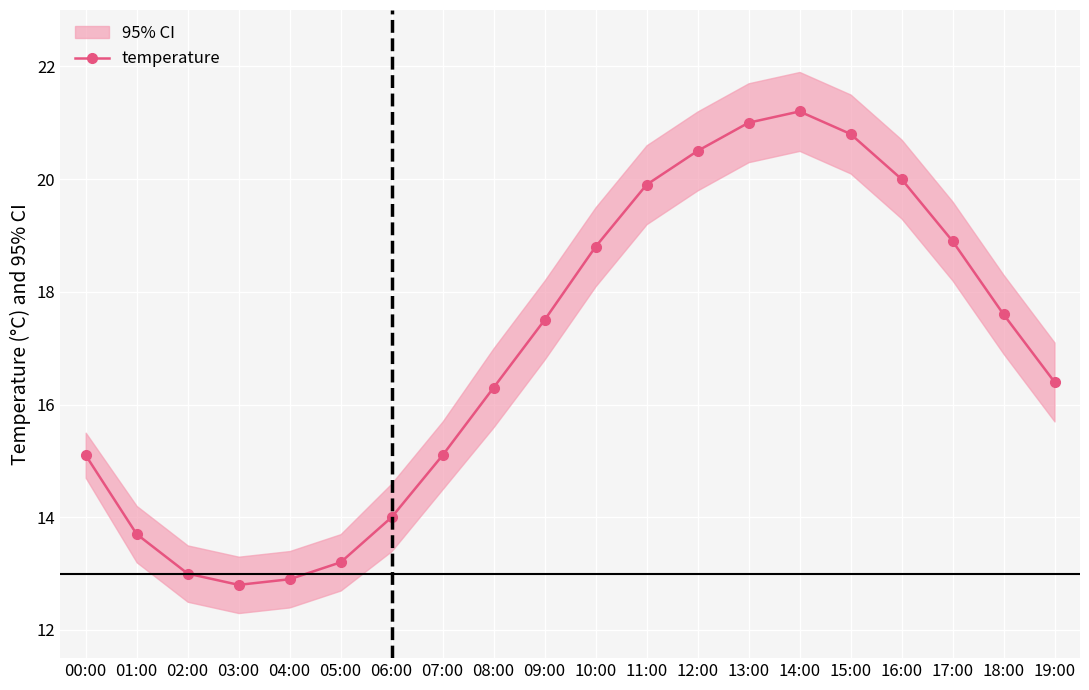

What is the value of the 16th point from the left?

20.8